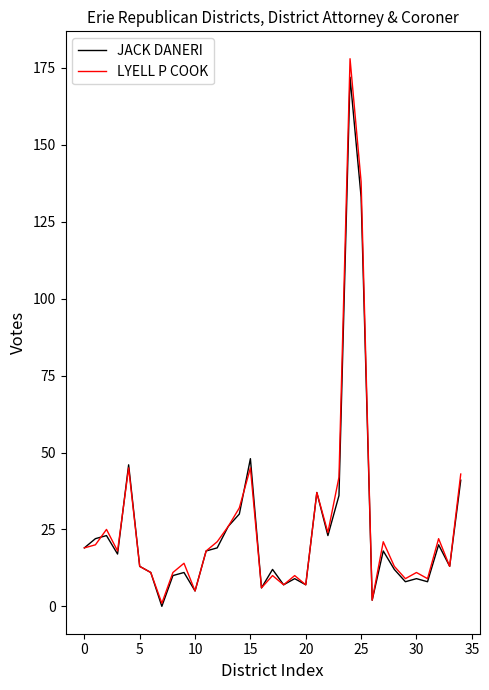

Does the chart display data point markers on the line(s)?

No